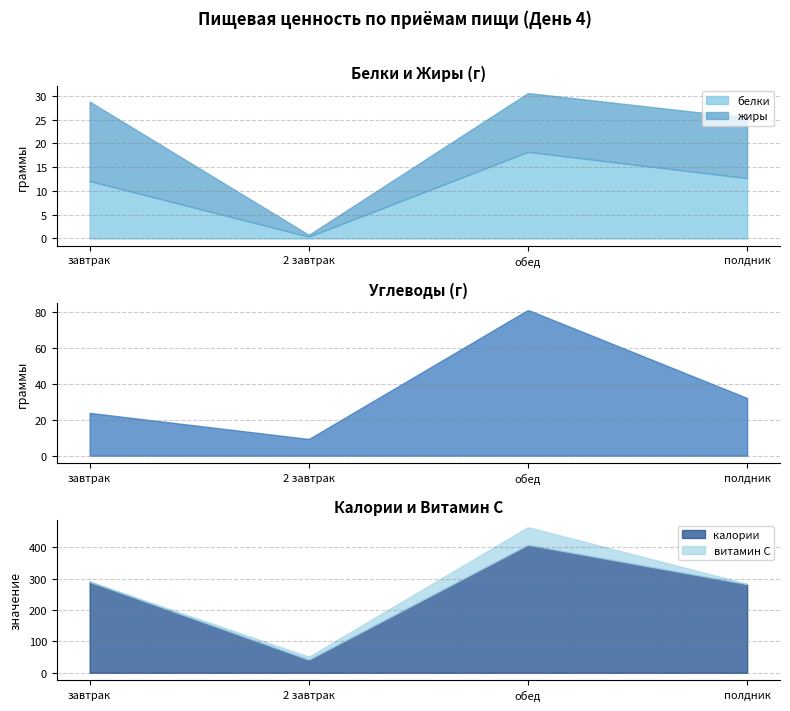

The value of углеводы at 2 завтрак is 9.3. True or false?

True